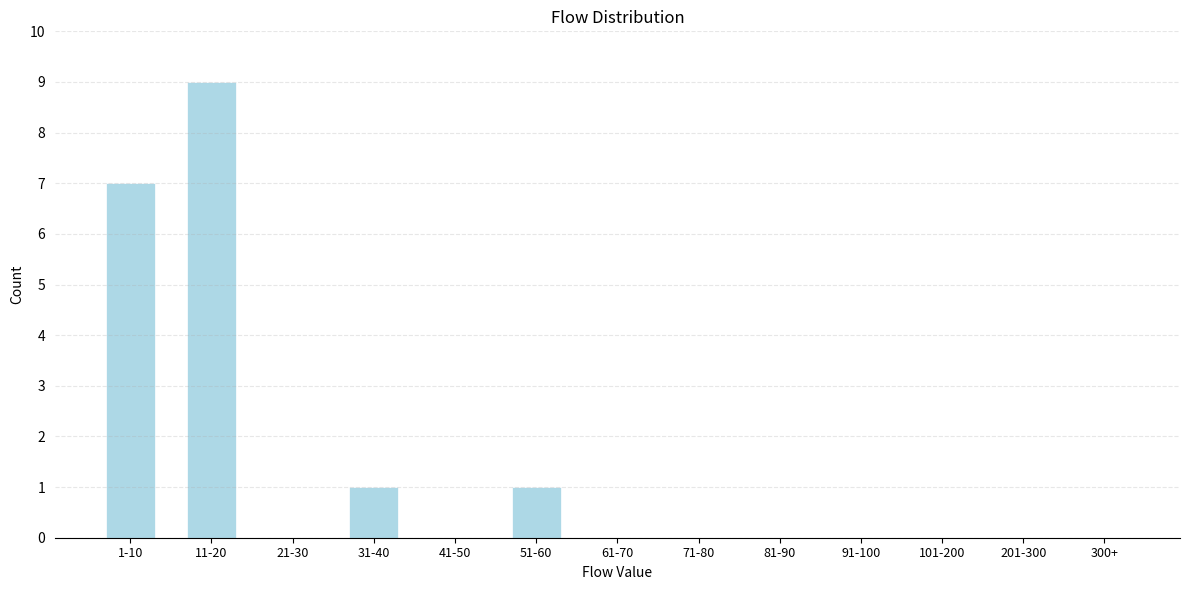

Reading right to left, extract all data points from this chart.

300+=0	201-300=0	101-200=0	91-100=0	81-90=0	71-80=0	61-70=0	51-60=1	41-50=0	31-40=1	21-30=0	11-20=9	1-10=7